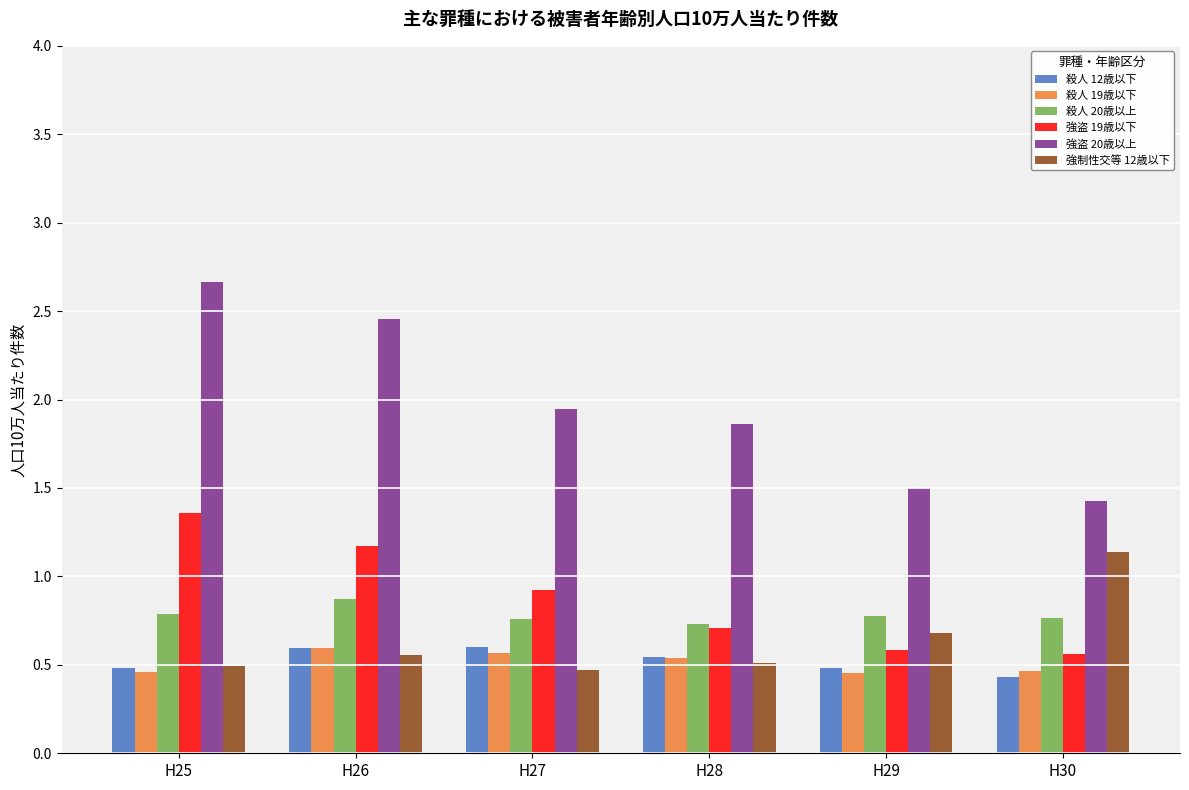

True or false: 殺人 12歳以下 has a value of 0.5 at H28.

True